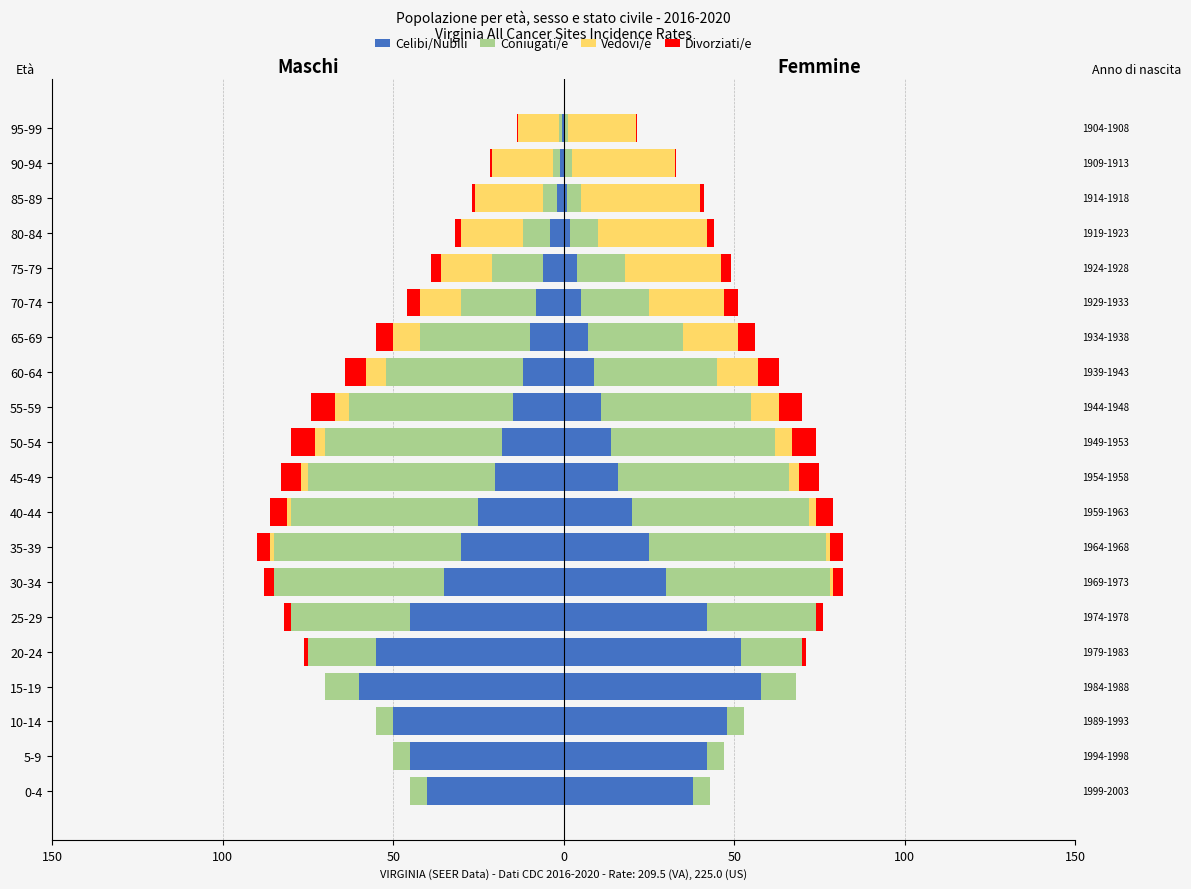

How many negative values does the Divorziati/e series have?

16